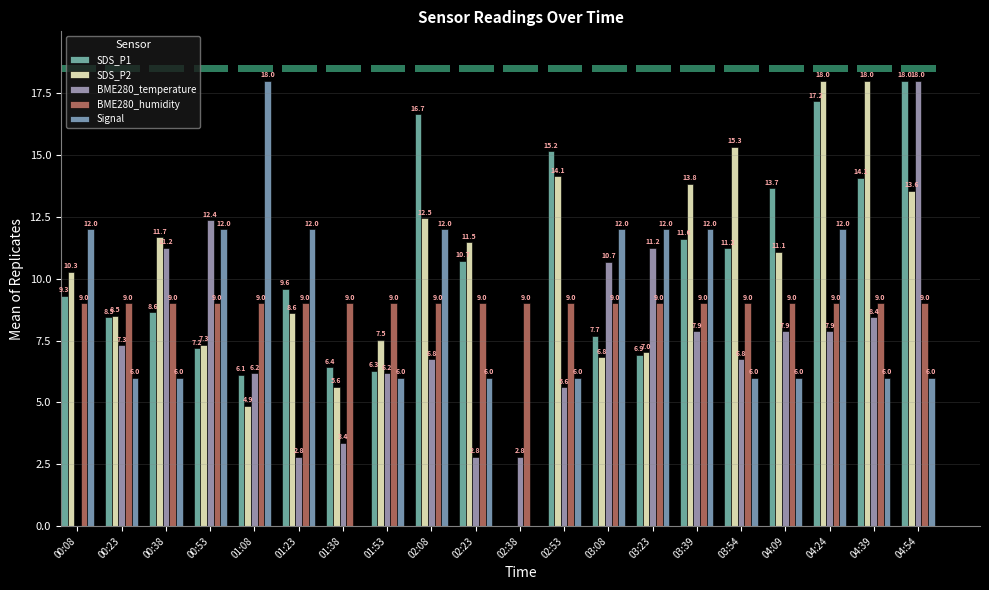

True or false: SDS_P1 has a value of 4.1 at 04:09.

False